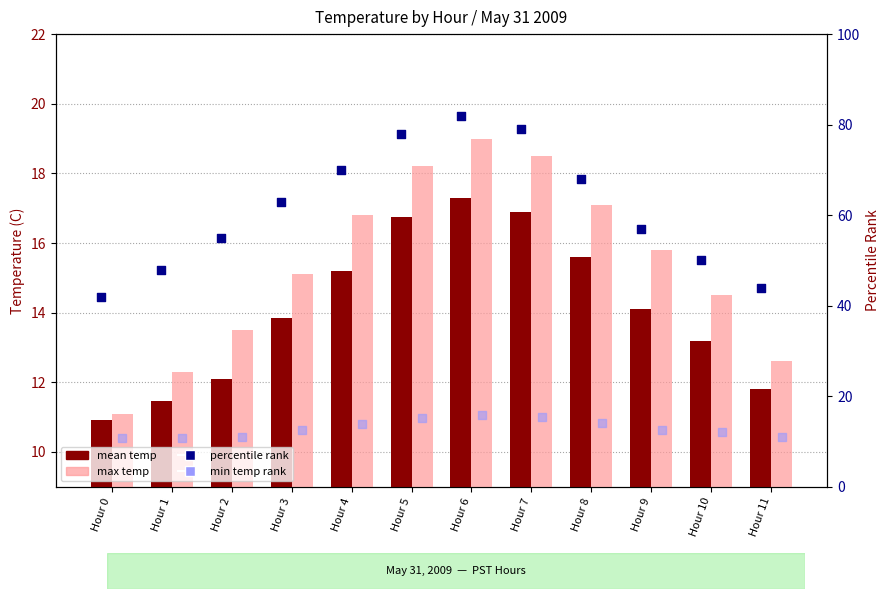

Is the value of max temp at Hour 2 greater than the value of percentile rank at Hour 5?

No